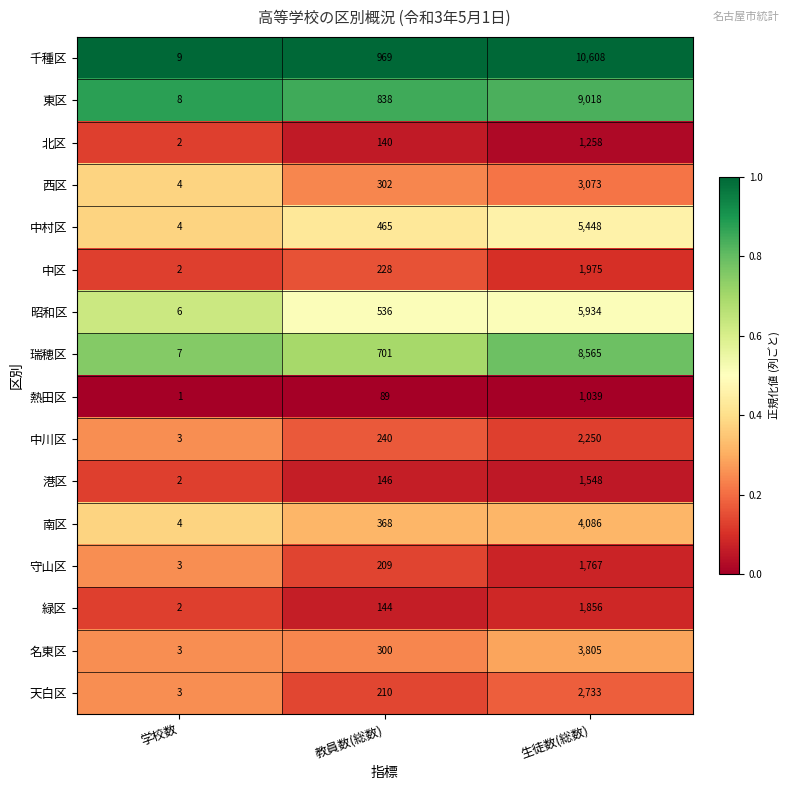

The value of 千種区 at 学校数 is 9. True or false?

True